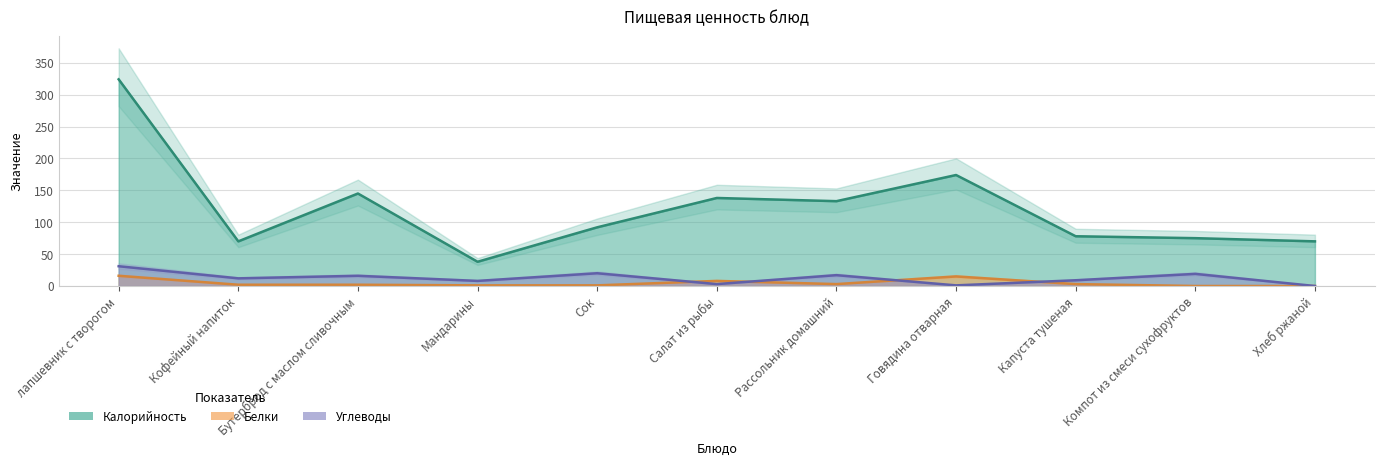

True or false: Белки and Калорийность cross at least once.

False